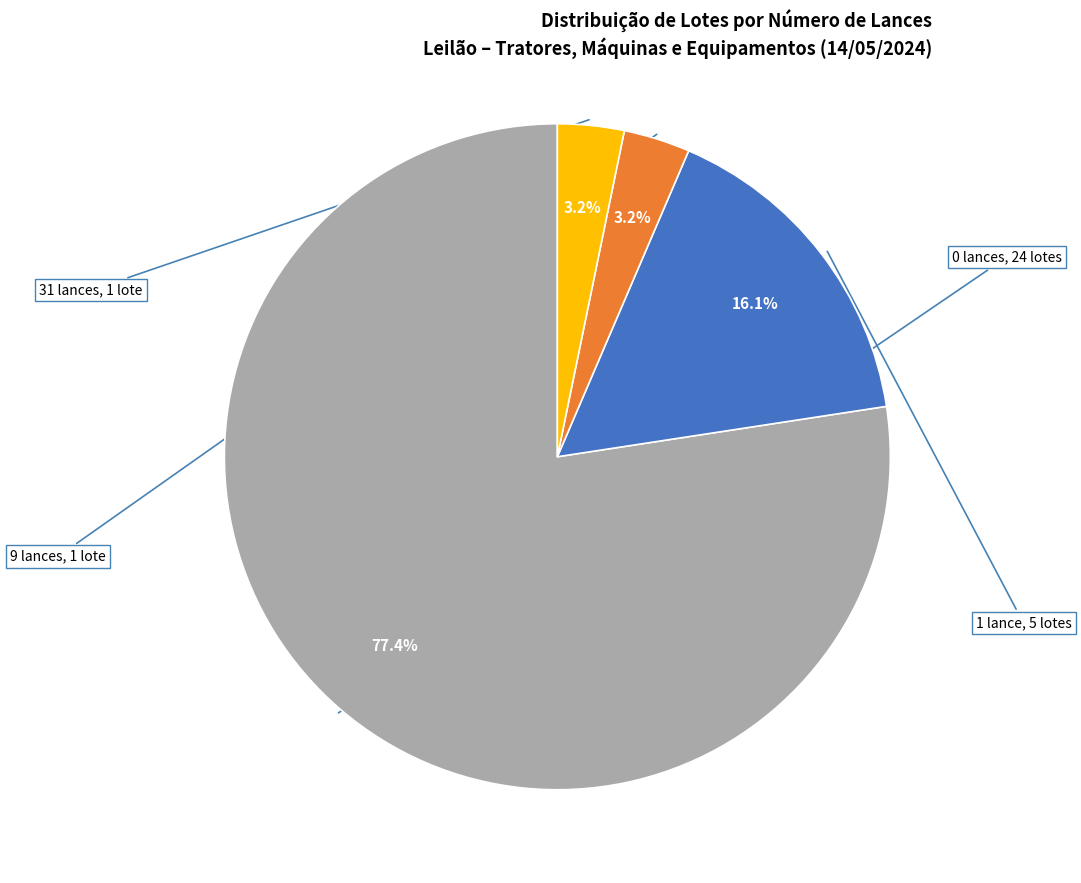

Is there any slice that represents more than half of the pie?

Yes